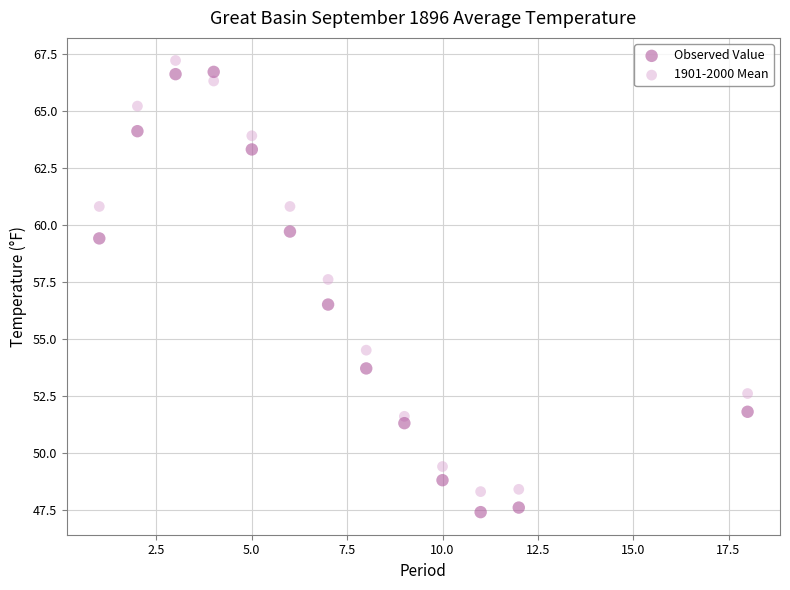

Which series has the largest Y range (max minus min)?

Observed Value